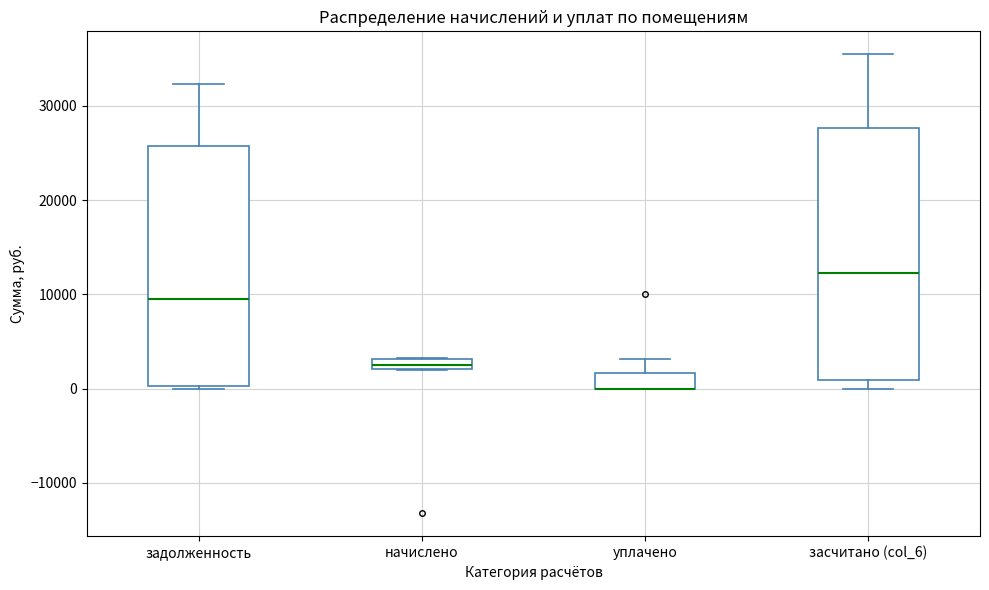

Comparing the boxes themselves (not the whiskers), which one is the tallest?

засчитано (col_6)